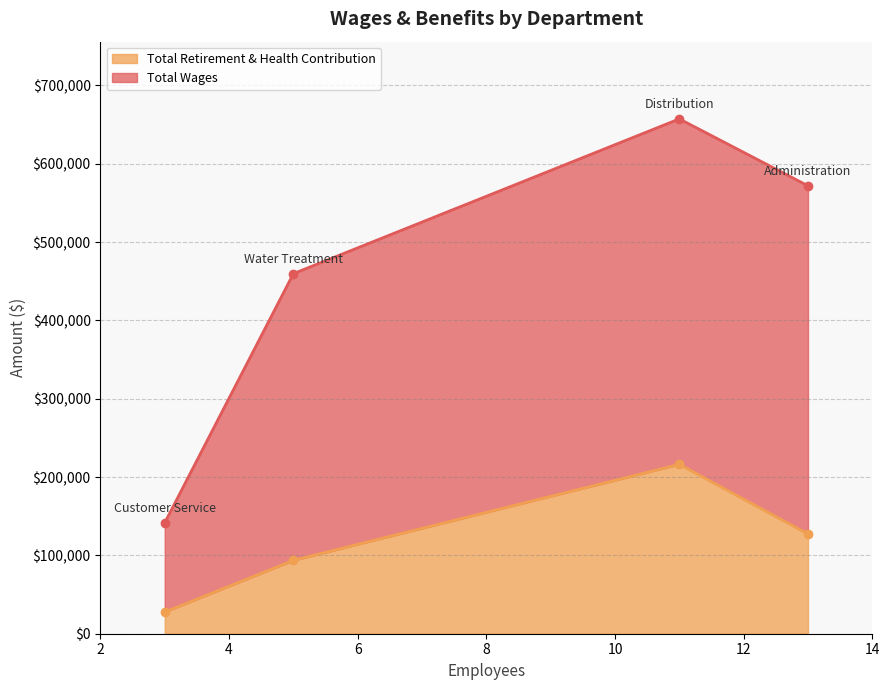

What is the highest value of the Total Retirement & Health Contribution series?

216252